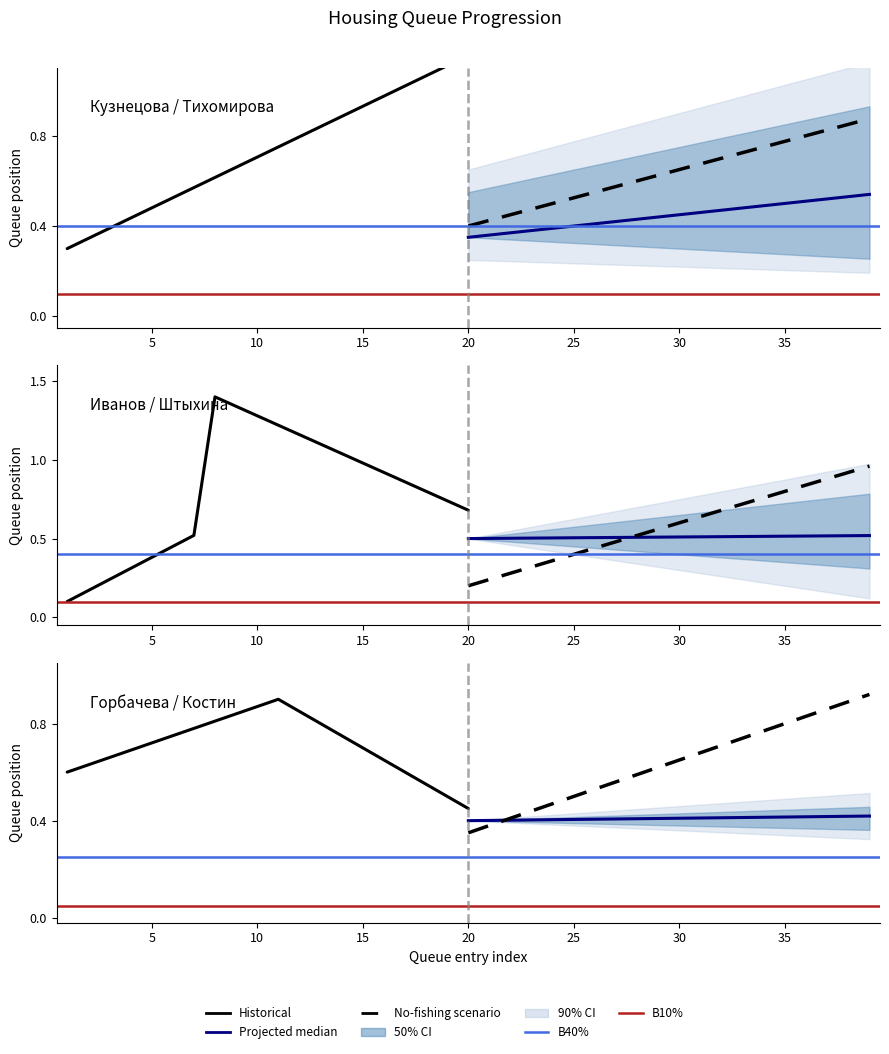

True or false: Queue Number (projected) and Queue Number (historical) intersect in this chart.

False